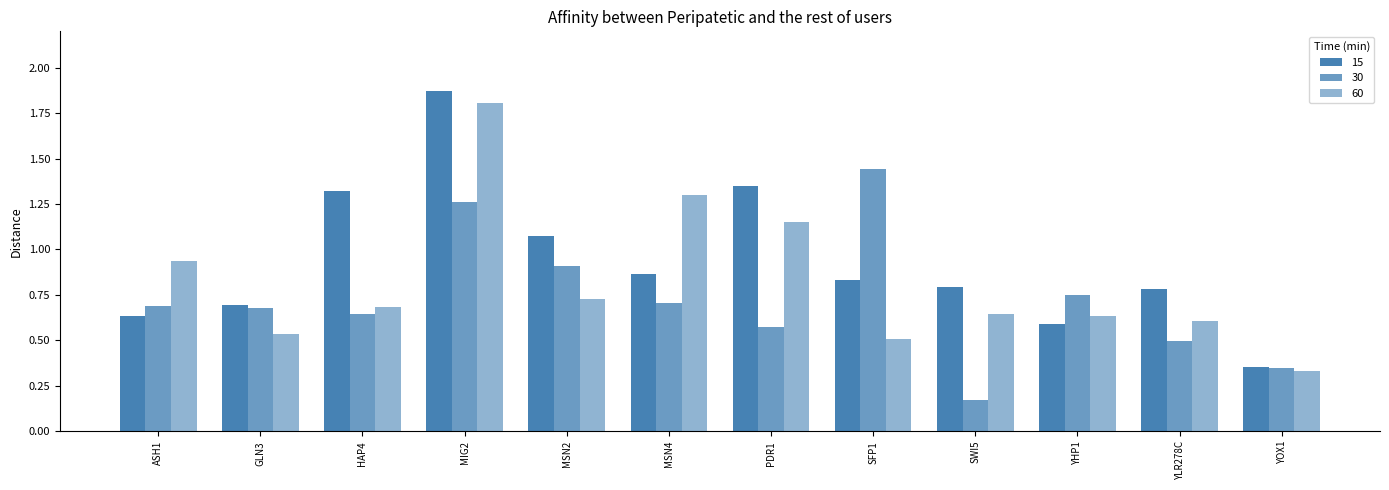

Count the number of data series in this chart.

3